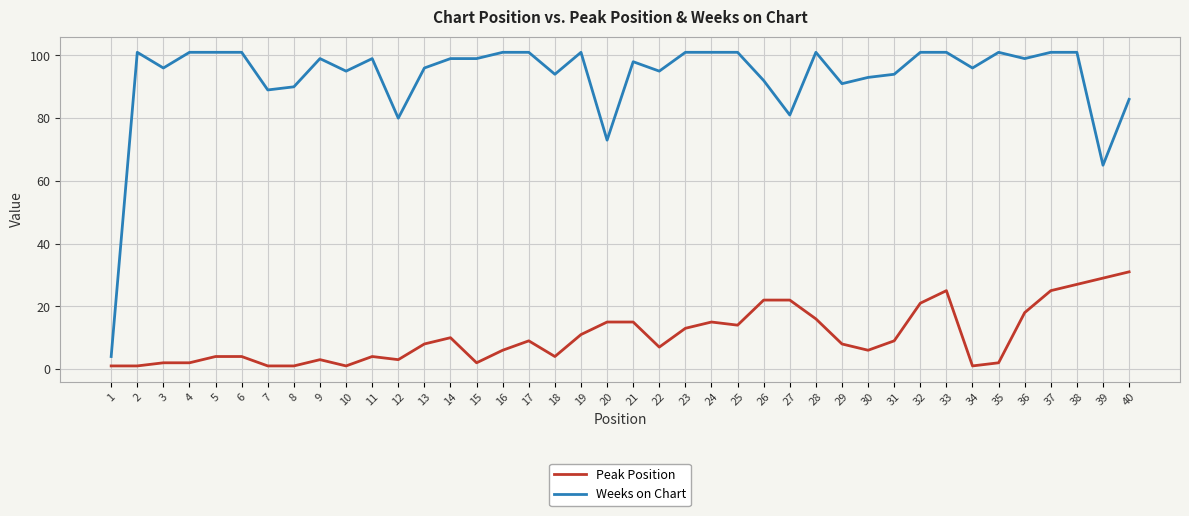

List the series in order of their overall mean, highest first.

Weeks on Chart, Peak Position